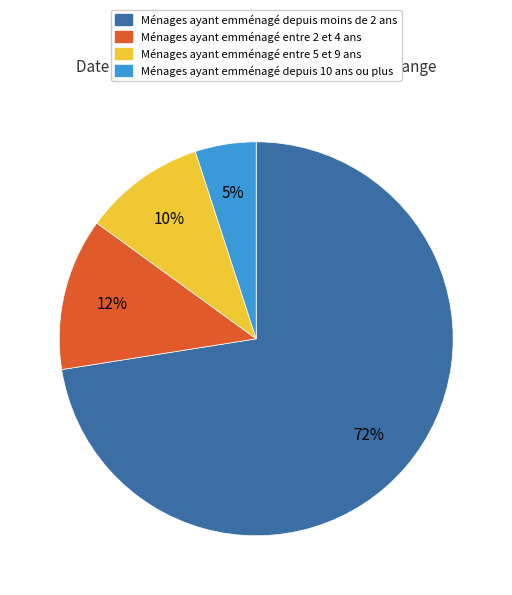

Is there any slice that represents more than half of the pie?

Yes